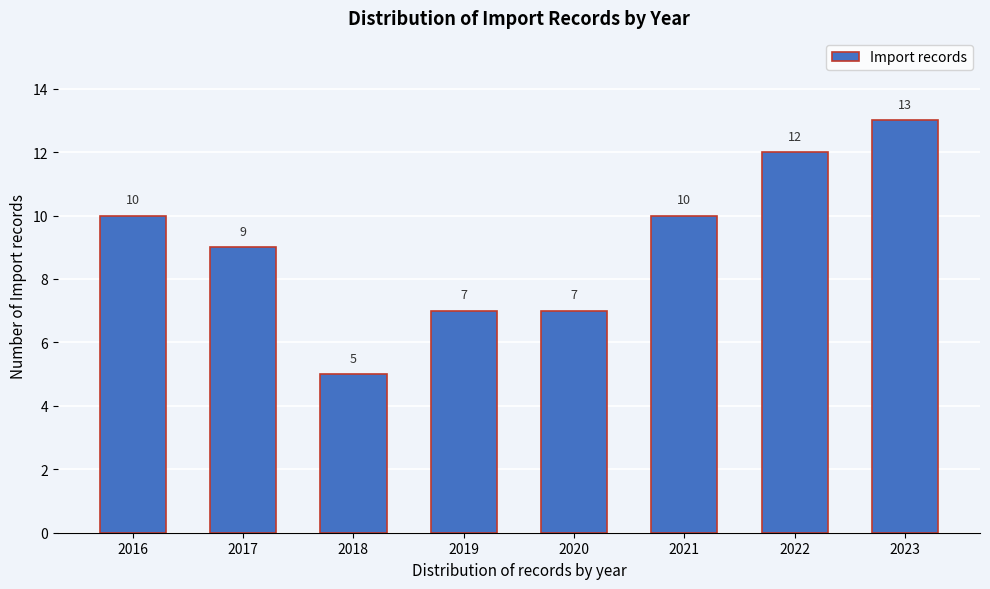

Reading left to right, list all the values displayed in this chart.

2016=10	2017=9	2018=5	2019=7	2020=7	2021=10	2022=12	2023=13